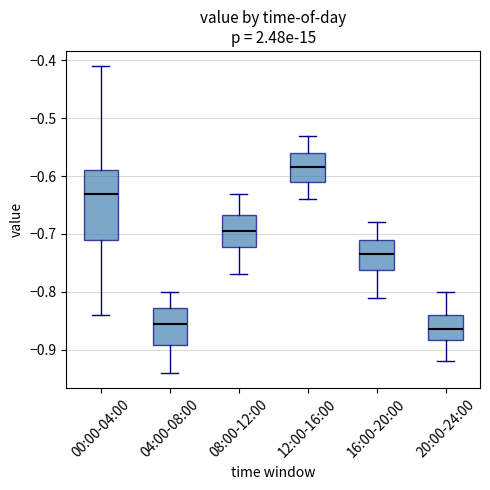

Reading left to right, read every box against the y-axis: the position of its median line, the range the box covers, and the ends of its whiskers. The values are not printed on the chart, so give them approximately, as read against the axis.

00:00-04:00: median -0.63, box -0.71 to -0.59, whiskers -0.84 to -0.41
04:00-08:00: median -0.85, box -0.89 to -0.83, whiskers -0.94 to -0.80
08:00-12:00: median -0.69, box -0.72 to -0.67, whiskers -0.77 to -0.63
12:00-16:00: median -0.58, box -0.61 to -0.56, whiskers -0.64 to -0.53
16:00-20:00: median -0.73, box -0.76 to -0.71, whiskers -0.81 to -0.68
20:00-24:00: median -0.86, box -0.88 to -0.84, whiskers -0.92 to -0.80